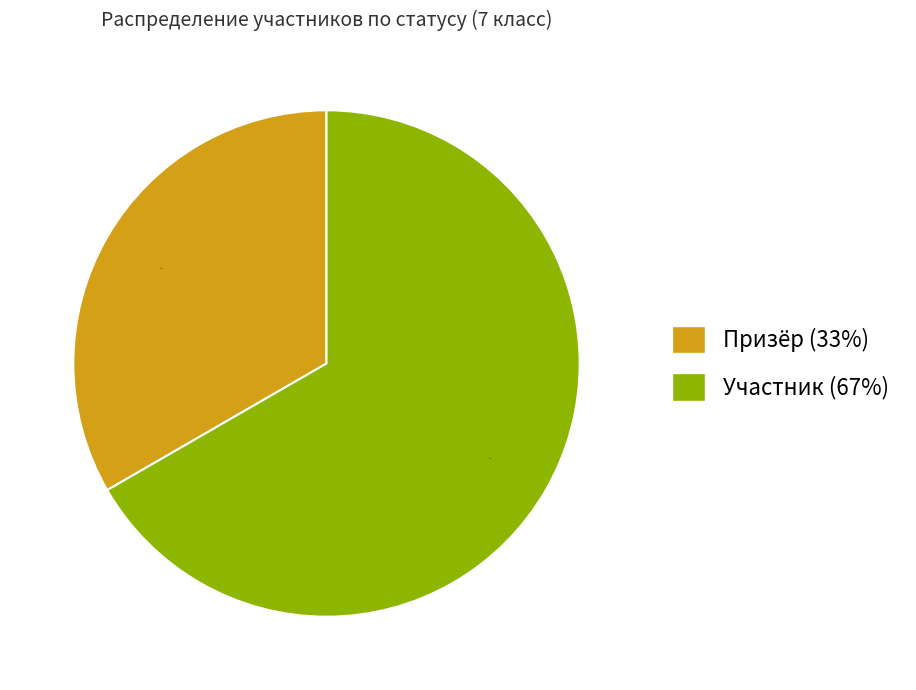

What percentage is the Призёр slice, to the nearest percent?

33%